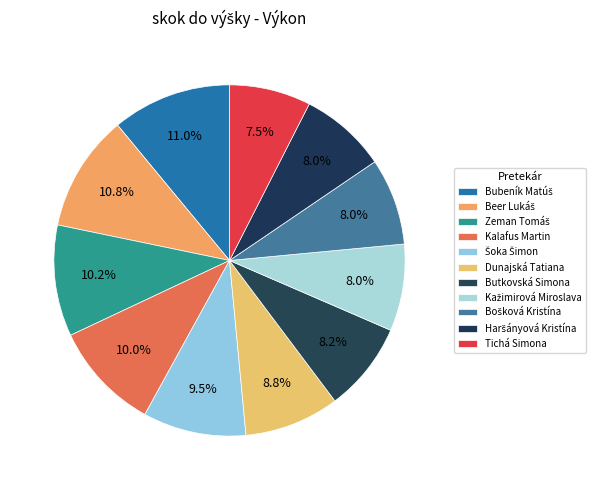

Rank the categories by value from highest to lowest.

Bubeník Matúš, Beer Lukáš, Zeman Tomáš, Kalafus Martin, Šoka Šimon, Dunajská Tatiana, Butkovská Simona, Kažimirová Miroslava, Bošková Kristína, Haršányová Kristína, Tichá Simona